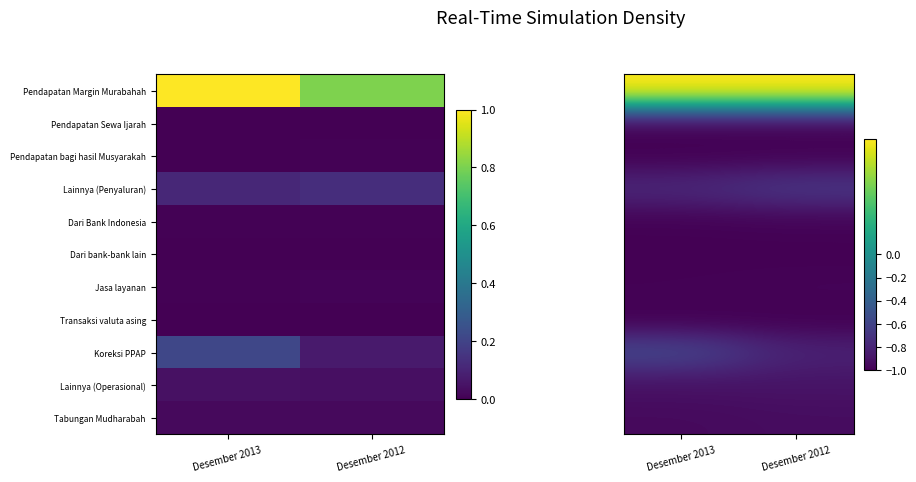

What is the greatest value displayed?

1.0